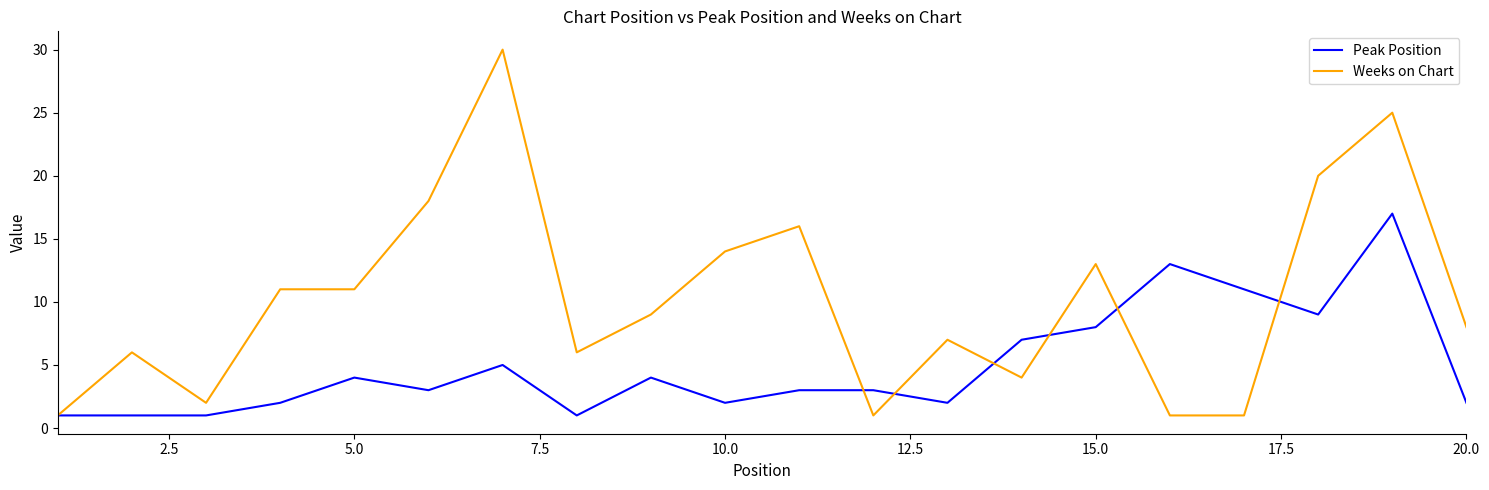

What is the maximum value for Peak Position?

17